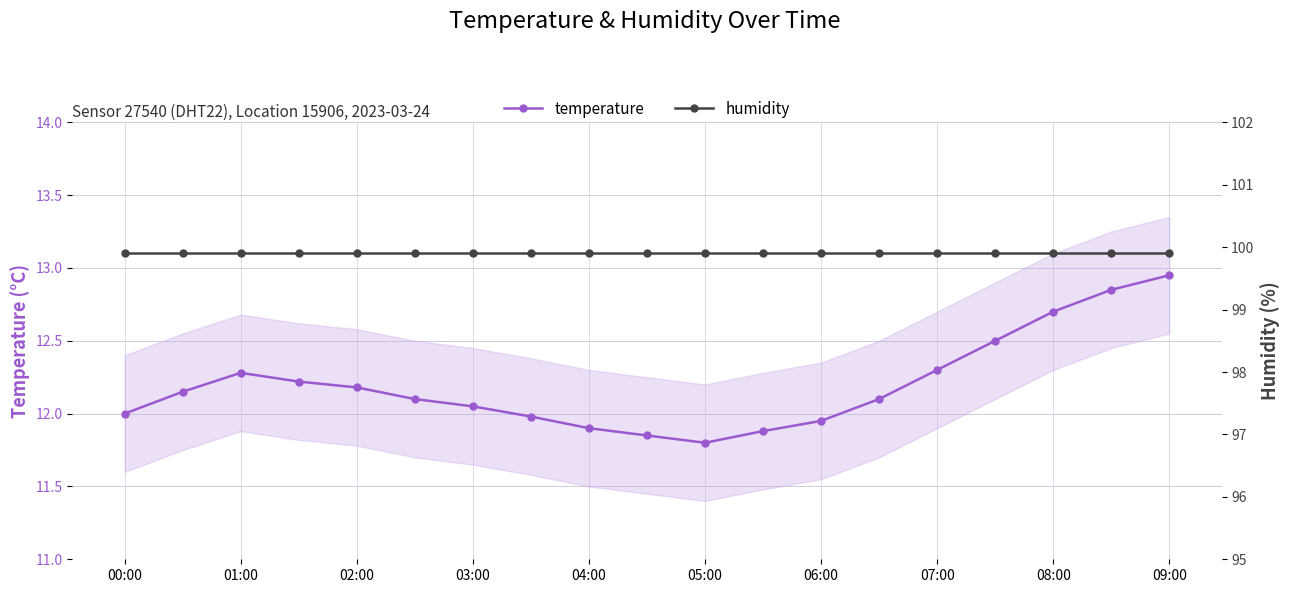

Count the number of data series in this chart.

2